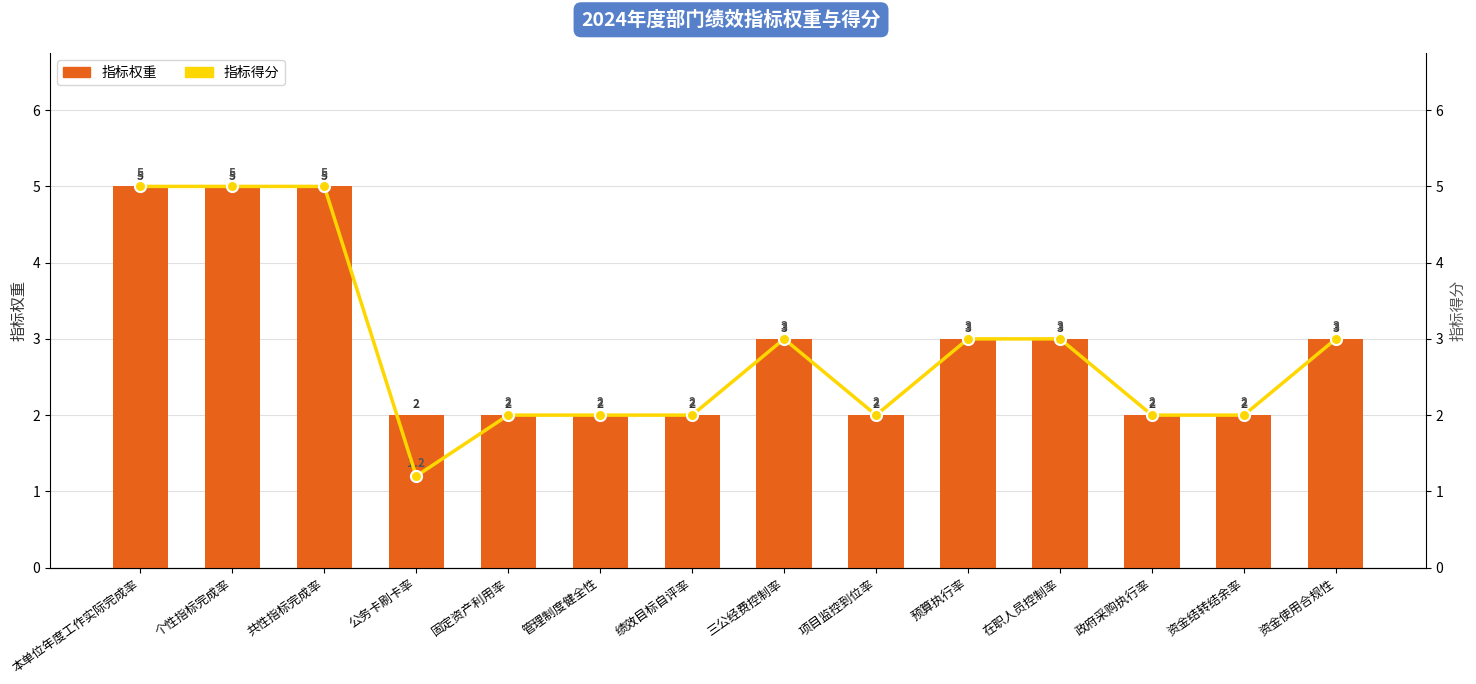

How many data points in 指标权重 are less than 3?

7